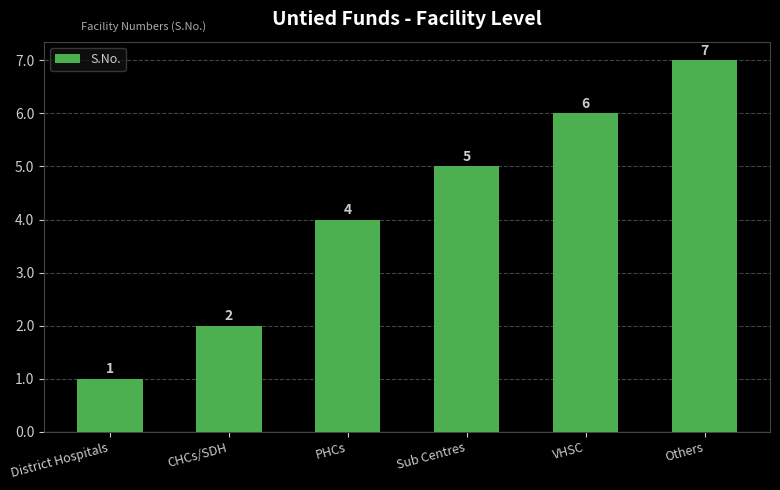

Which category has the lowest value across all series?

District Hospitals